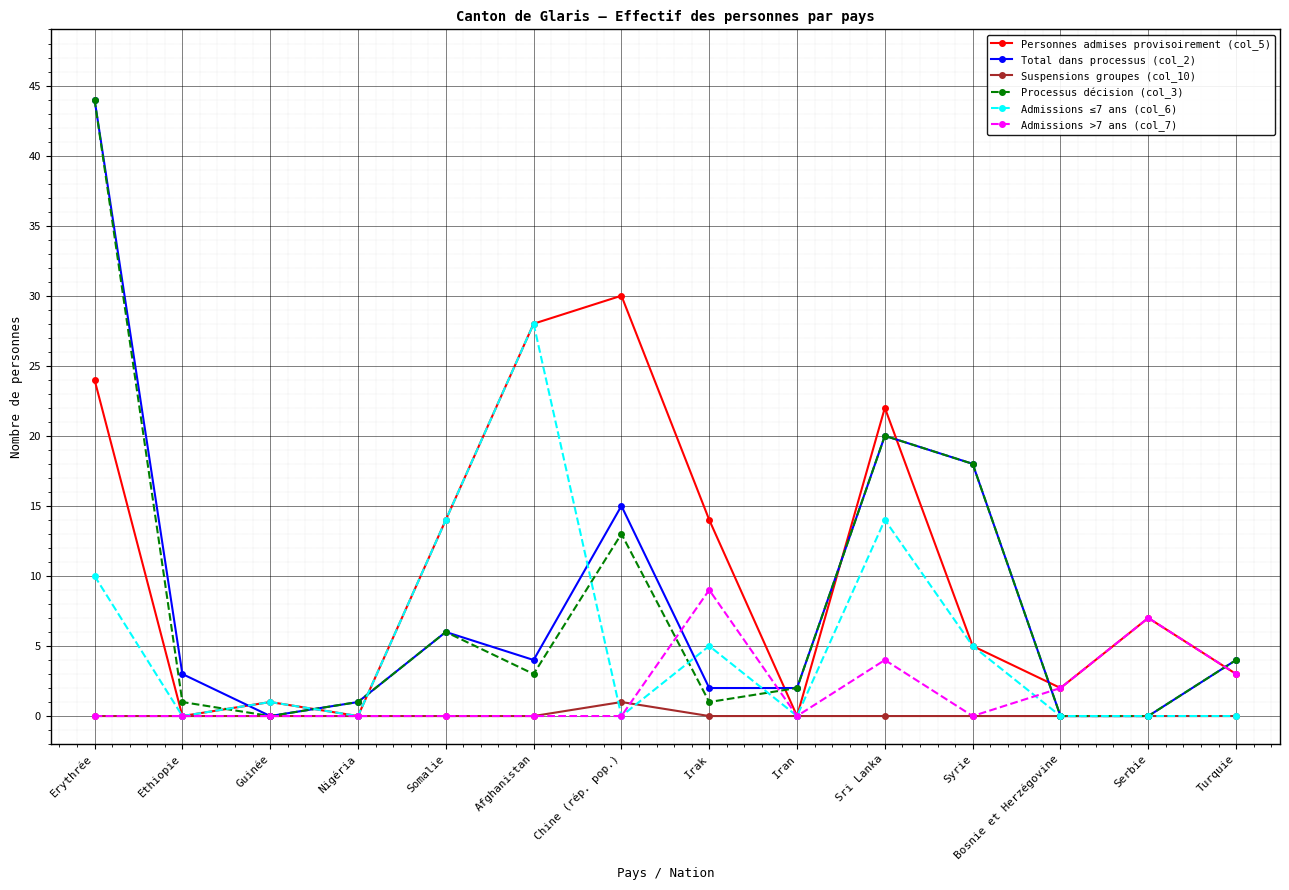

At which category is the sum across all series the highest?

Erythrée